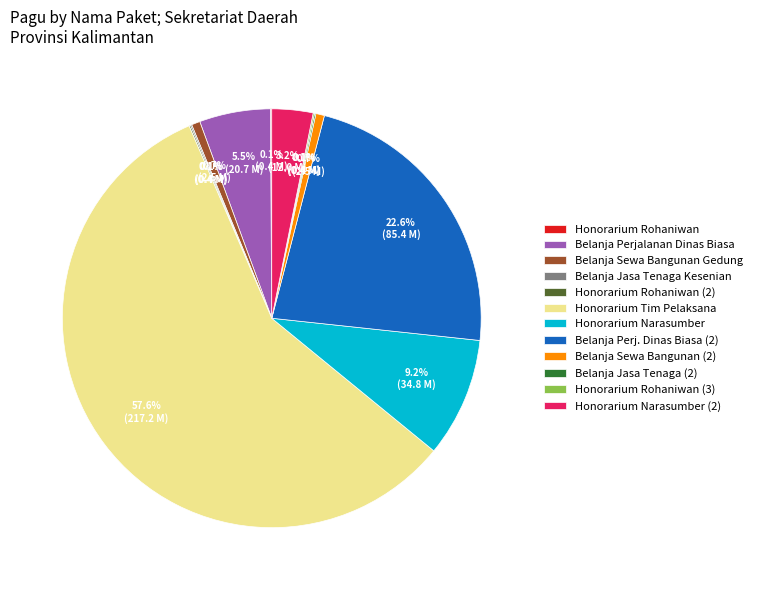

What is the largest slice in the pie chart?

Honorarium Tim Pelaksana